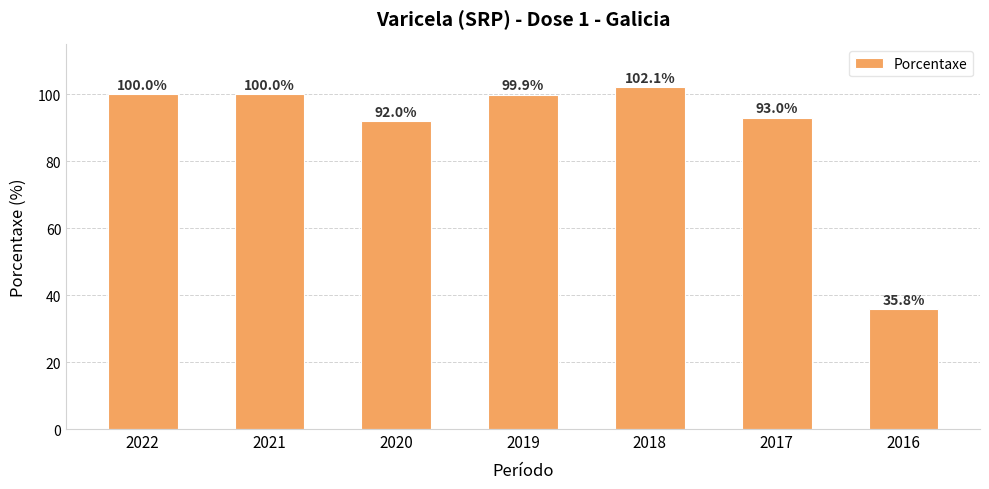

Reading right to left, what are all the values shown in this chart?

2016=35.8	2017=93.0	2018=102.1	2019=99.9	2020=92.0	2021=100.0	2022=100.0